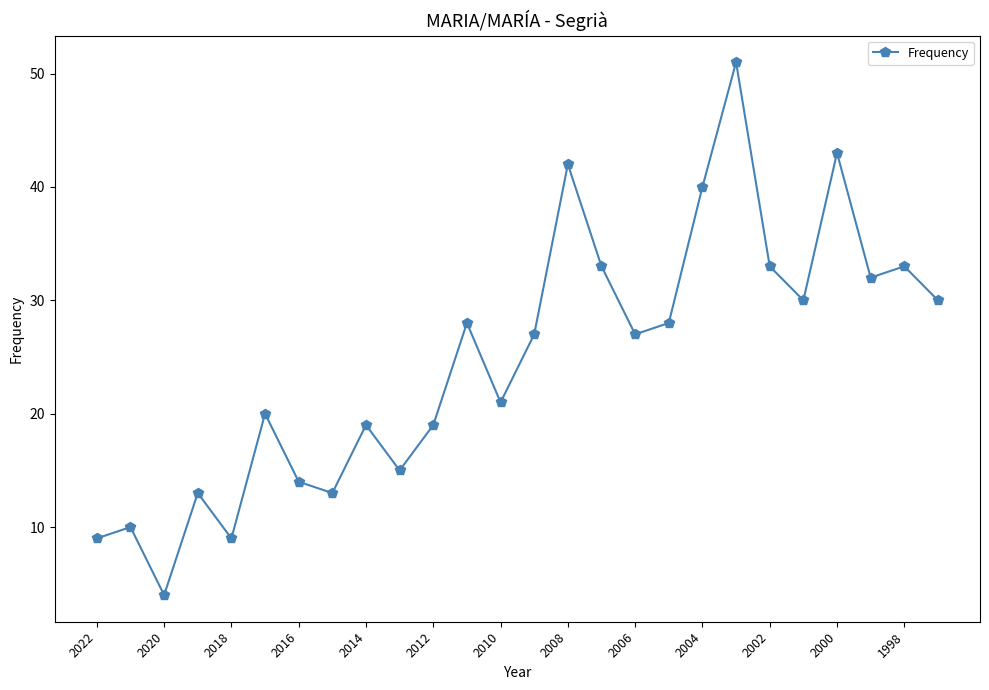

True or false: there are more than 0 points higher than both neighbors.

True